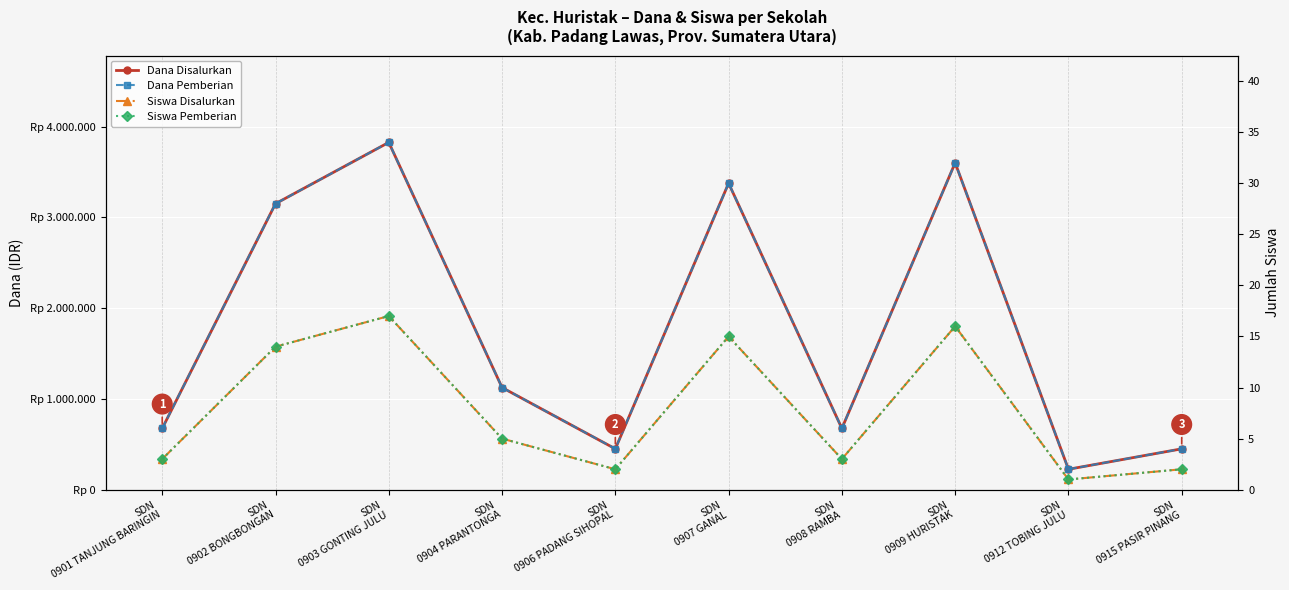

True or false: Dana Pemberian has more than 1 interior local peaks.

True